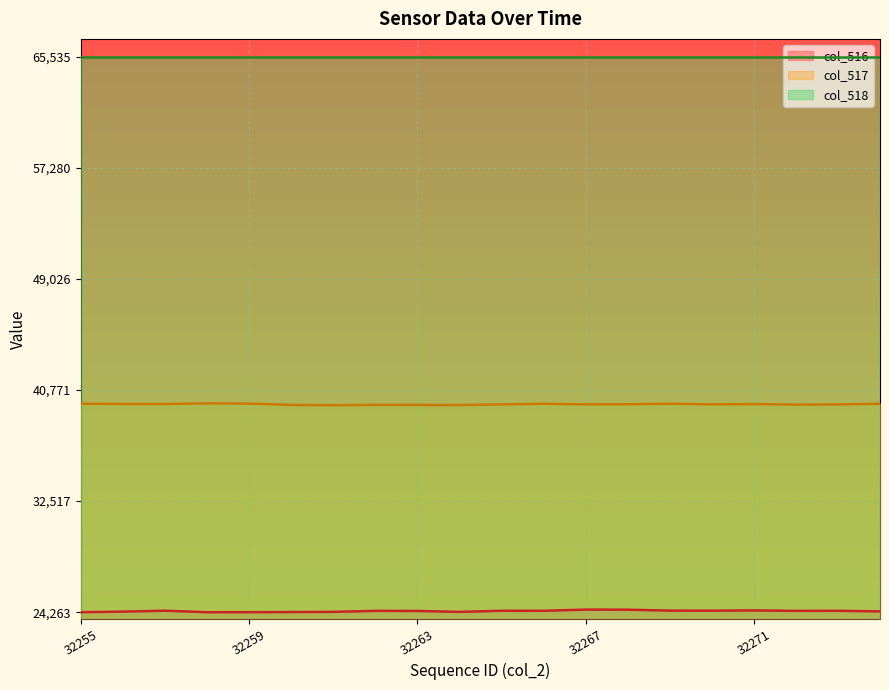

What is the value of the col_517 point at the 14th from the left?

39709